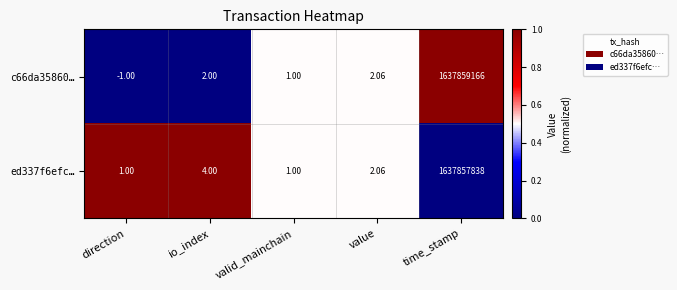

Where does the ed337f6efc… series first go above 2?

io_index